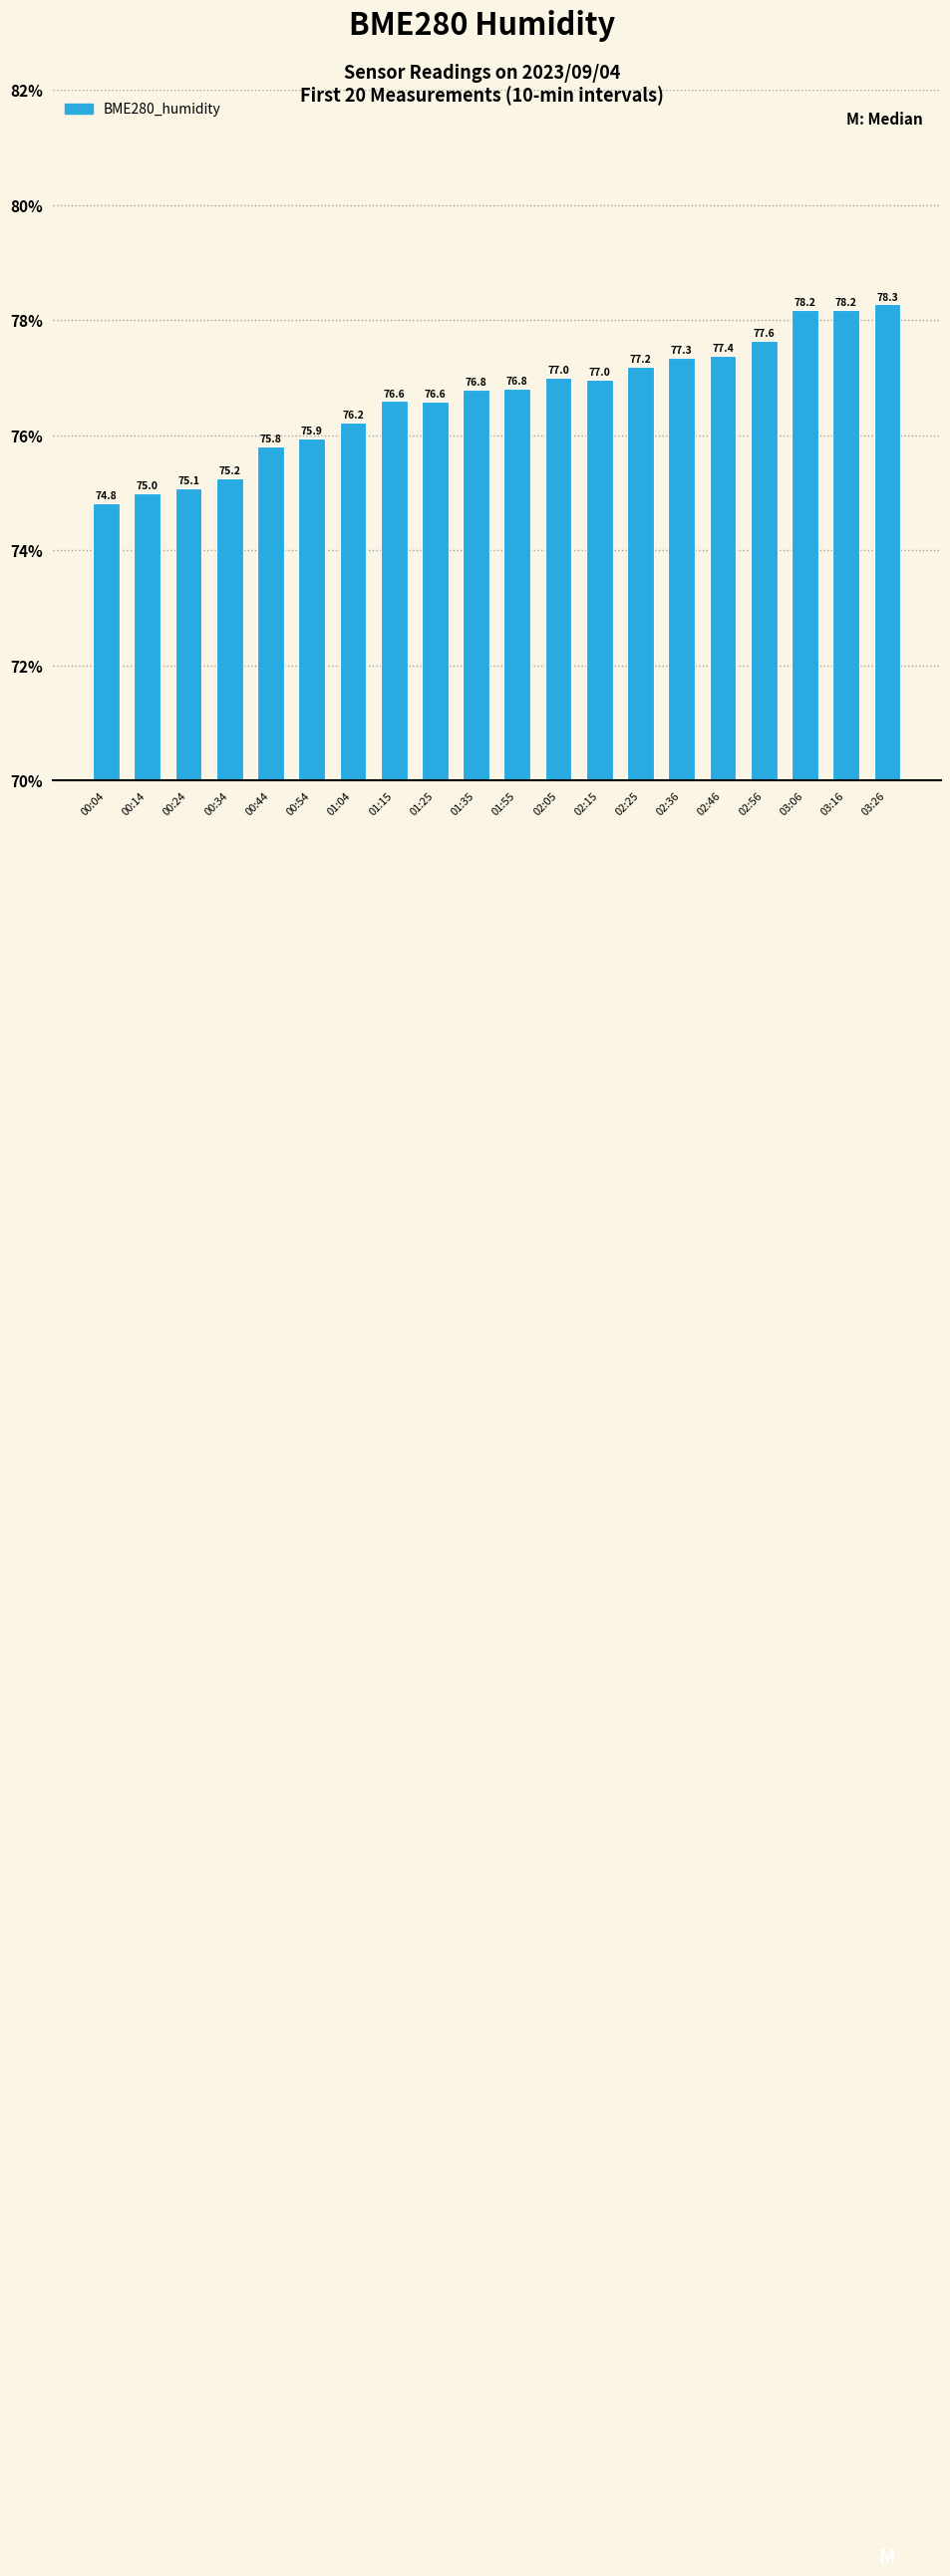

What is the difference between the second highest and second lowest values?

3.2